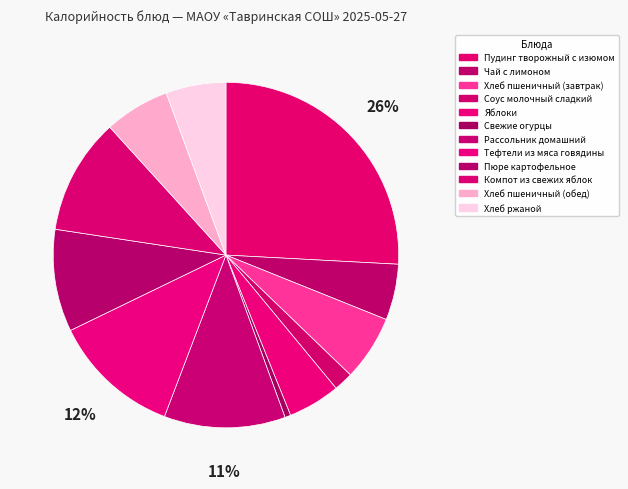

Which category has the smallest portion of the pie?

Свежие огурцы